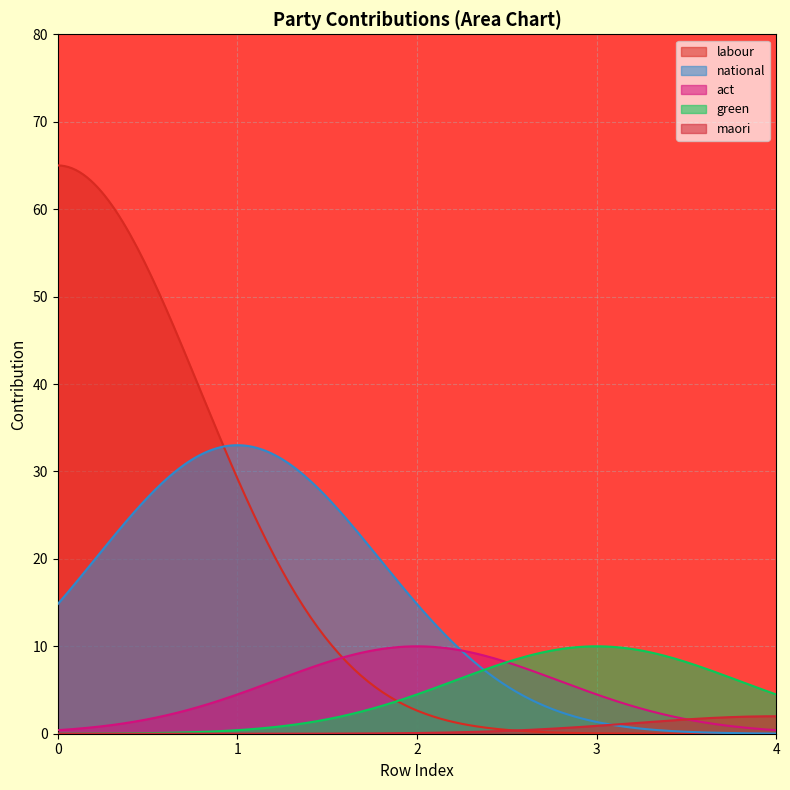

Which series ends up on top after the final intersection of labour and maori?

maori